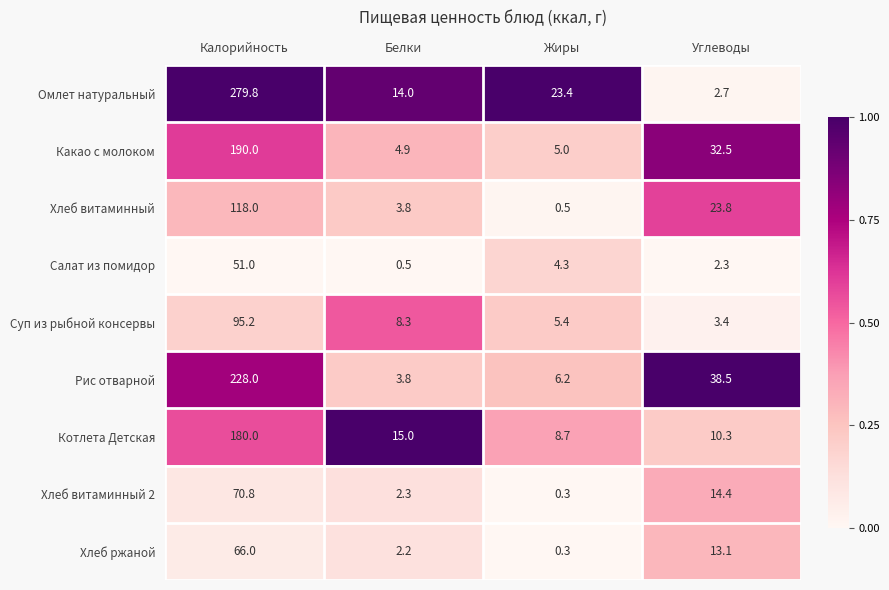

Which series changed the most between Калорийность and Углеводы?

Омлет натуральный